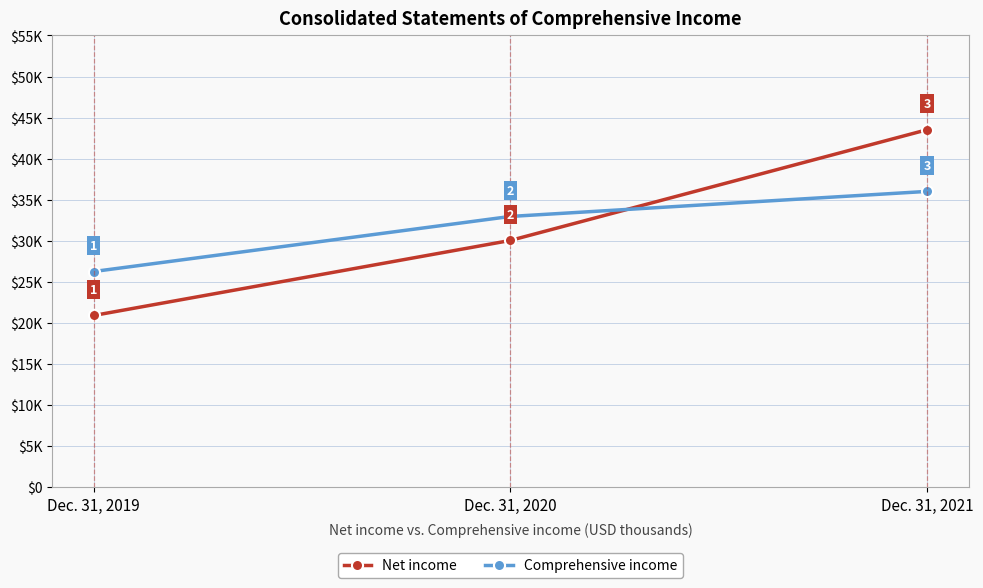

List the series in order of their peak value, highest first.

Net income, Comprehensive income